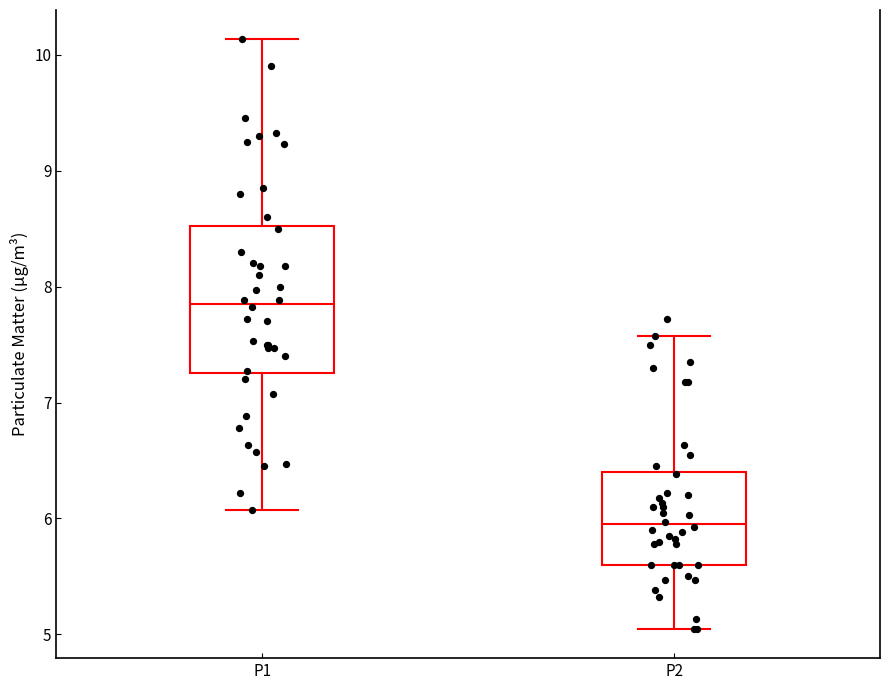

Where does the median line of the box for P2 sit on the y-axis? The values are not printed on the chart, so give them approximately, as read against the axis.

6.0